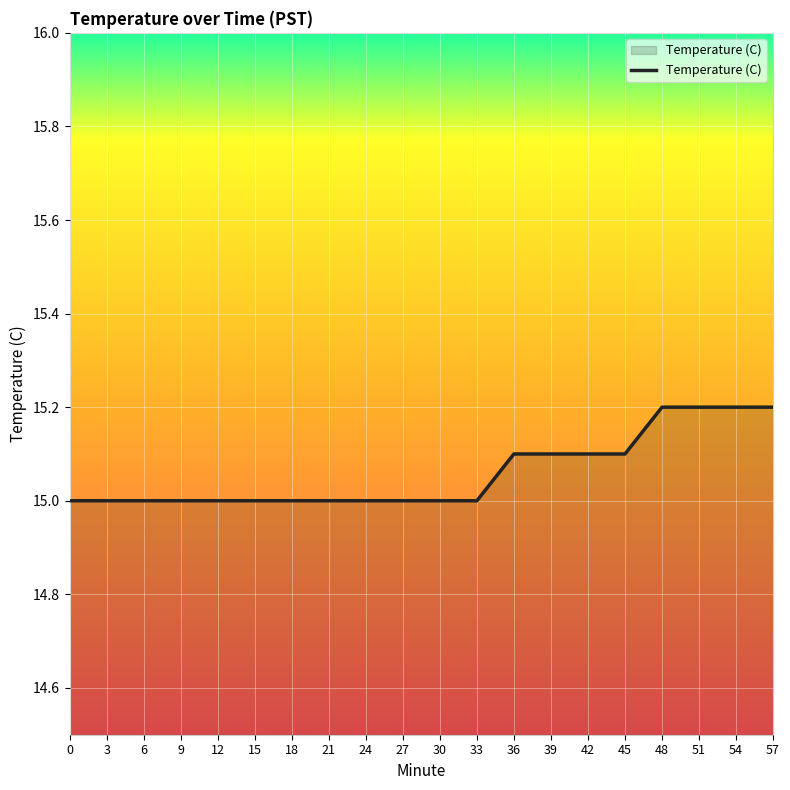

Reading right to left, extract all data points from this chart.

15.2	15.2	15.2	15.2	15.1	15.1	15.1	15.1	15.0	15.0	15.0	15.0	15.0	15.0	15.0	15.0	15.0	15.0	15.0	15.0